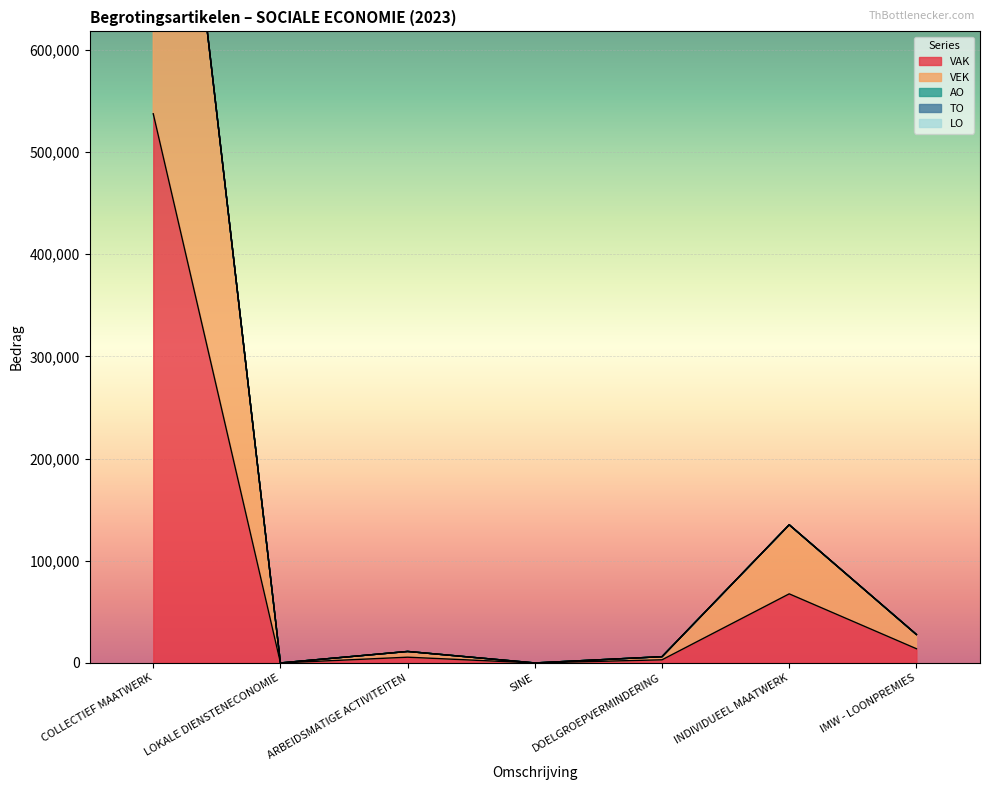

Is the value of LO at DOELGROEPVERMINDERING greater than the value of AO at ARBEIDSMATIGE ACTIVITEITEN?

No